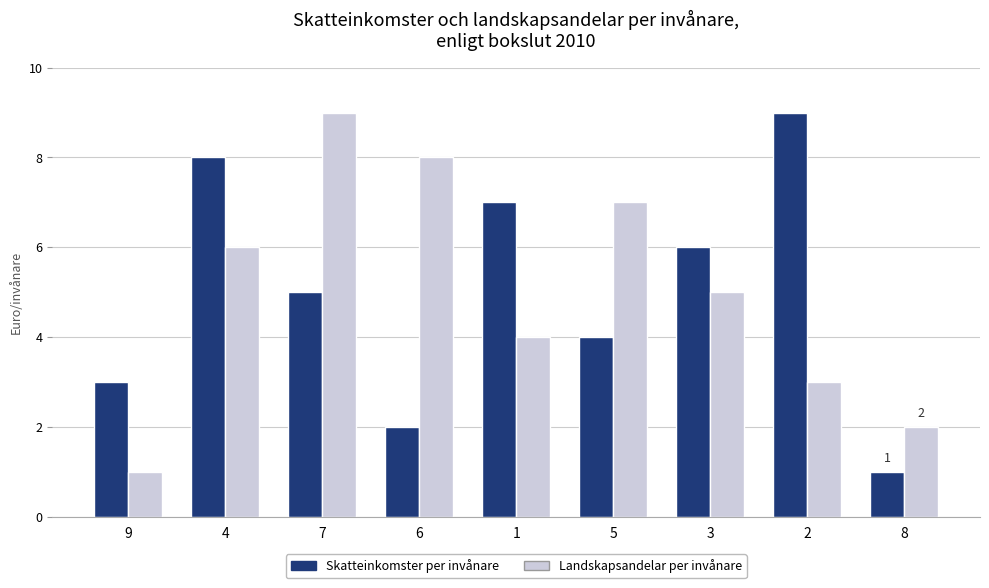

What is the spread (max minus min) of values at 7?

4